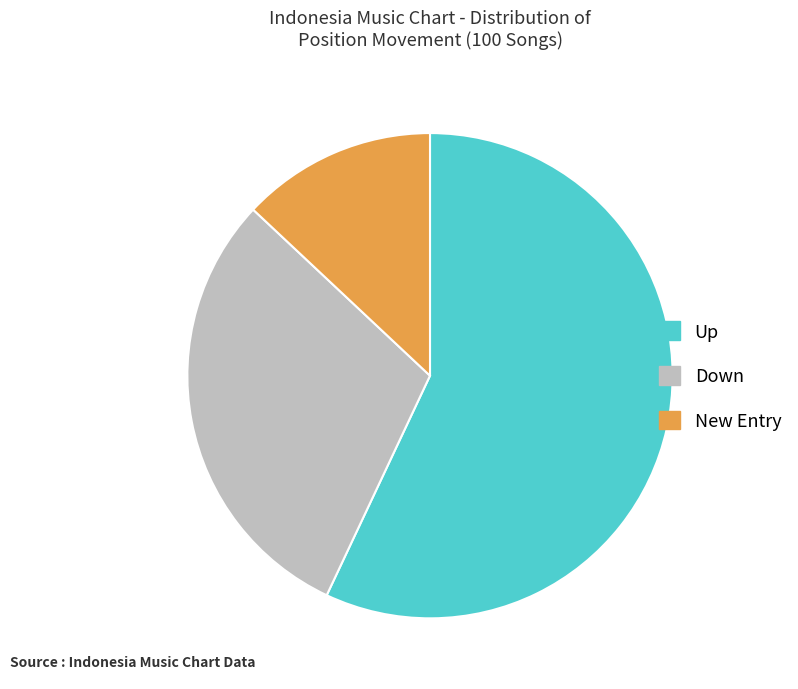

How many slices are in this pie chart?

3